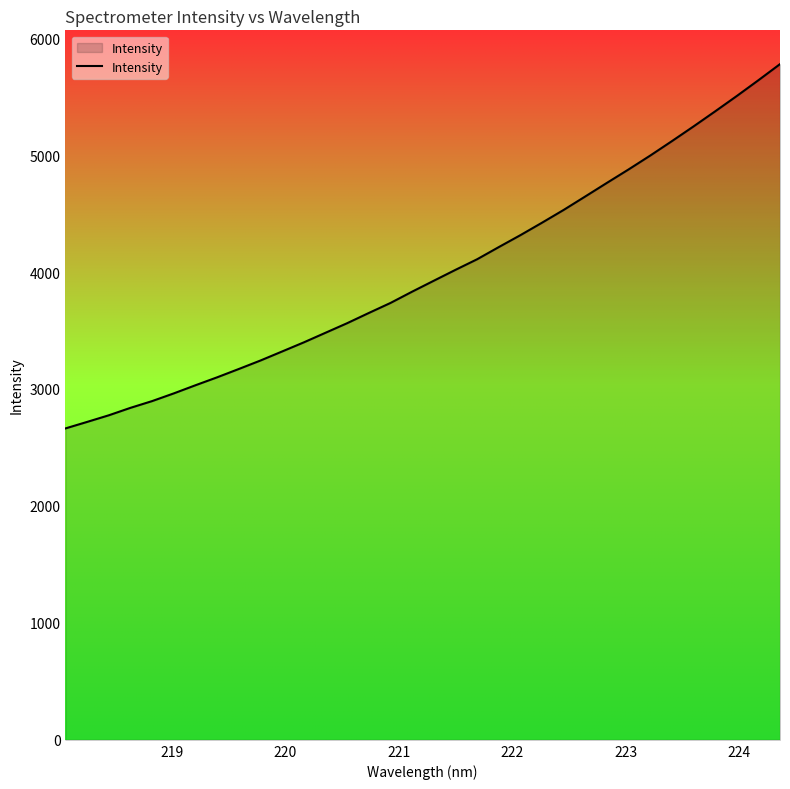

What is the difference between the maximum and minimum values?

3114.9